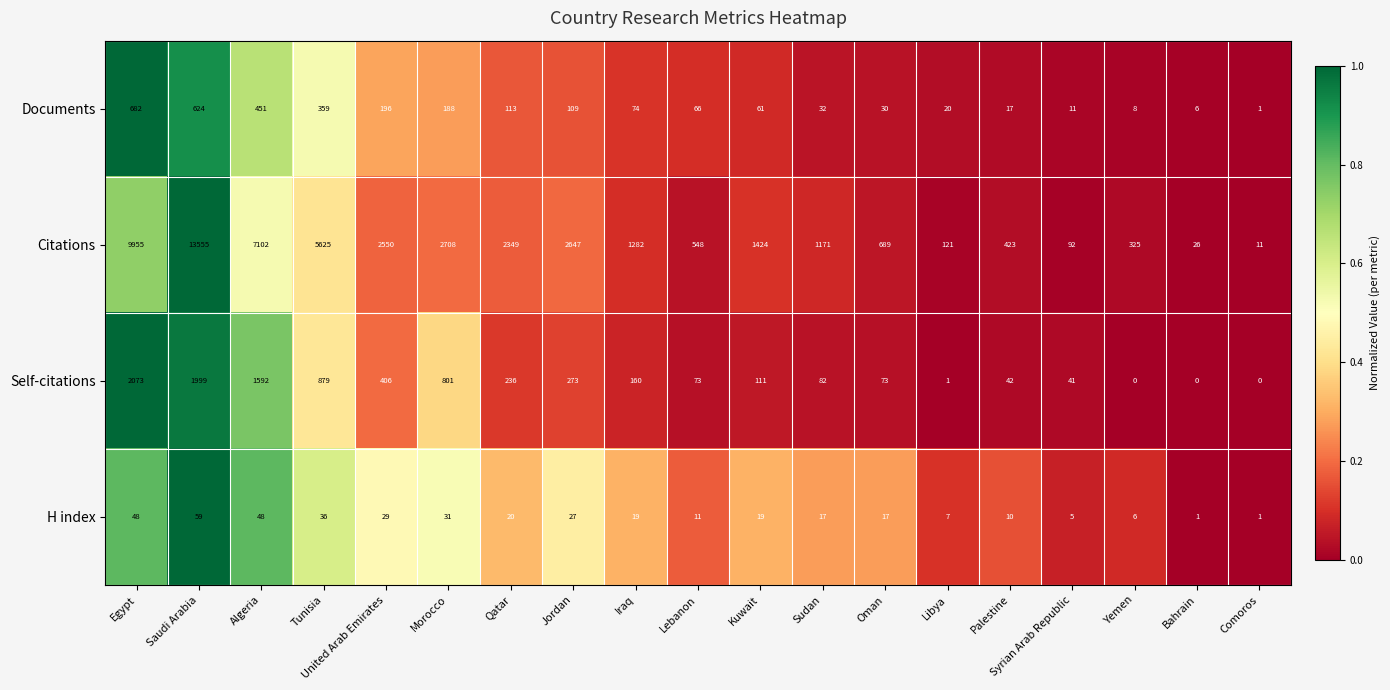

The H index series shows 5 at Syrian Arab Republic. True or false?

True